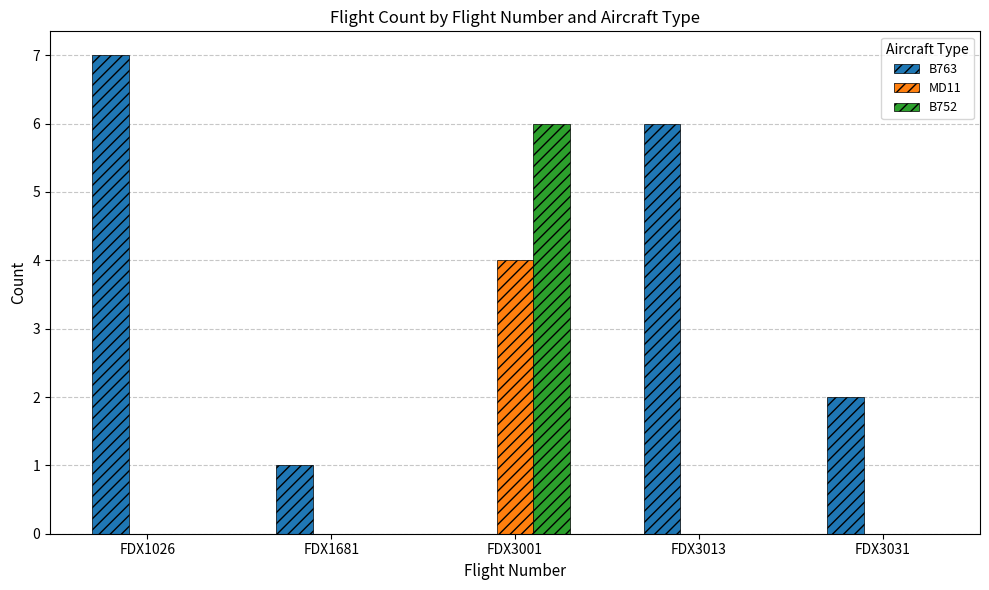

At which category is the sum across all series the highest?

FDX3001